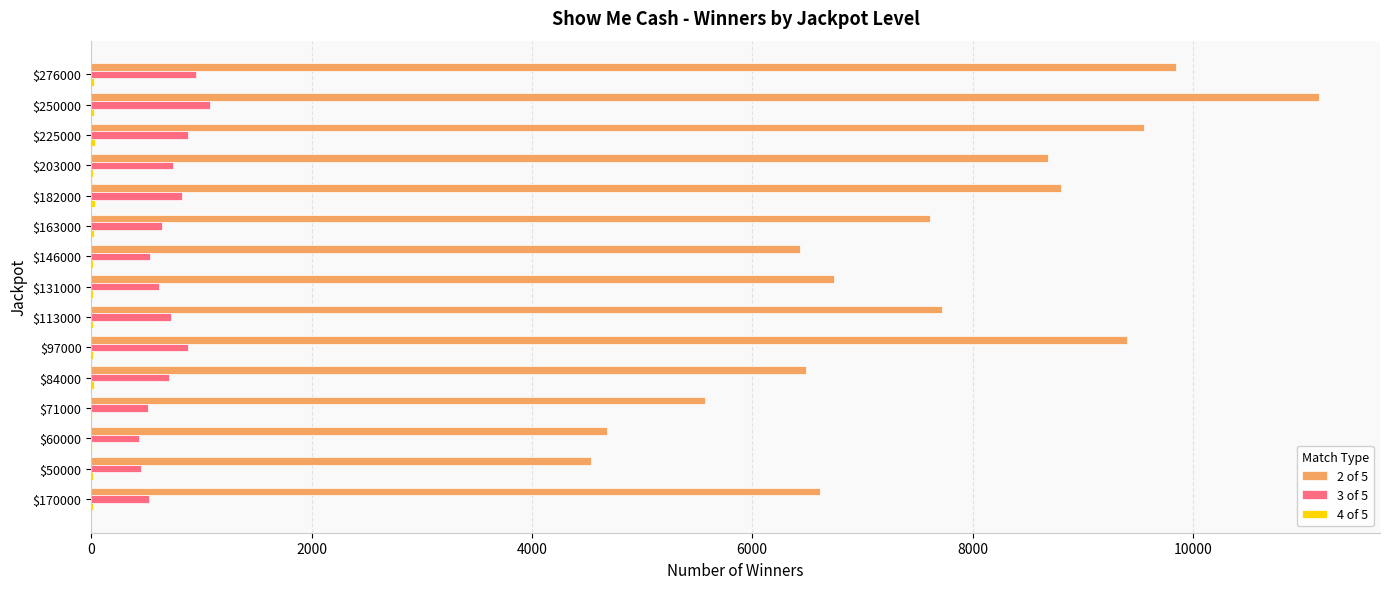

The 2 of 5 series shows 4537 at $50000. True or false?

True